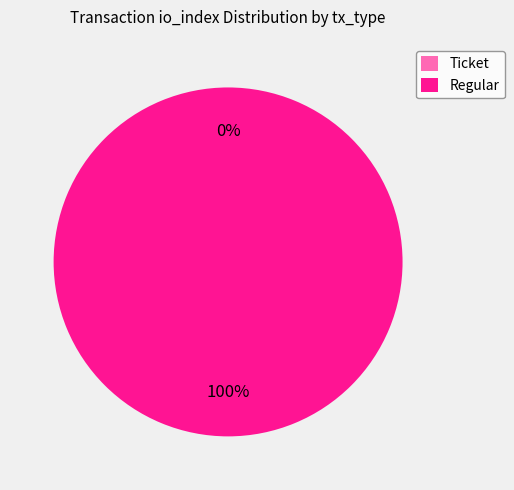

What is the largest slice in the pie chart?

Regular